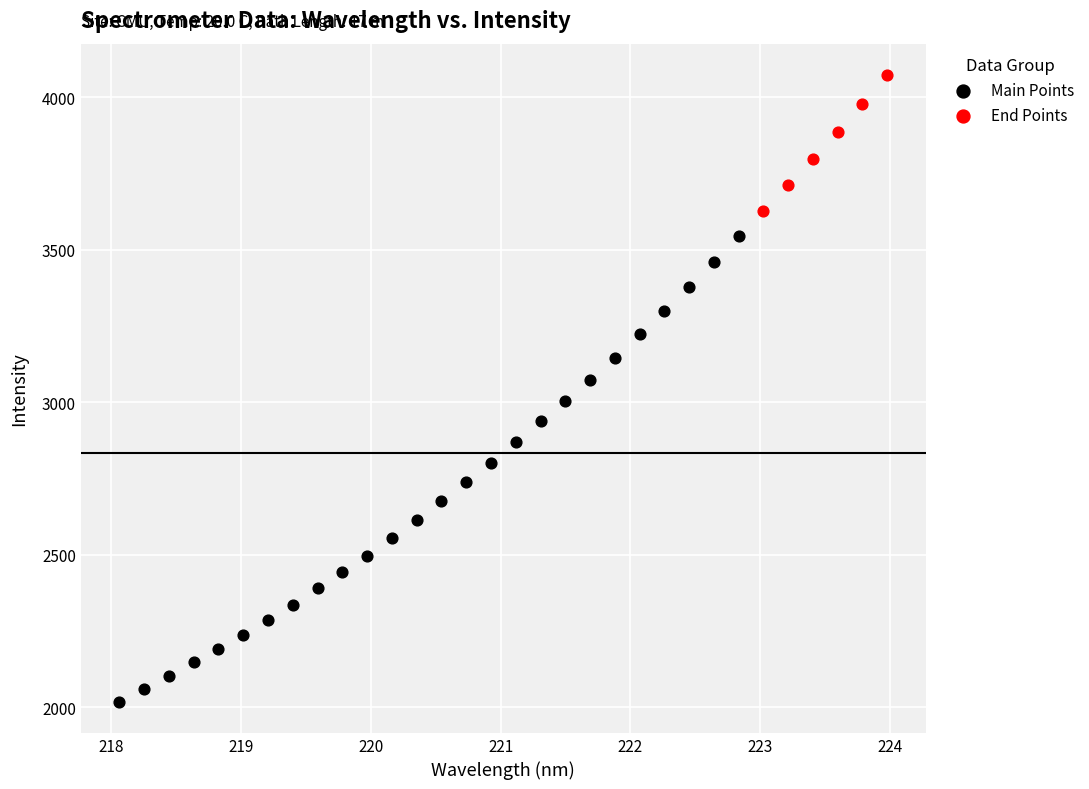

Which series has the largest Y range (max minus min)?

Main Points